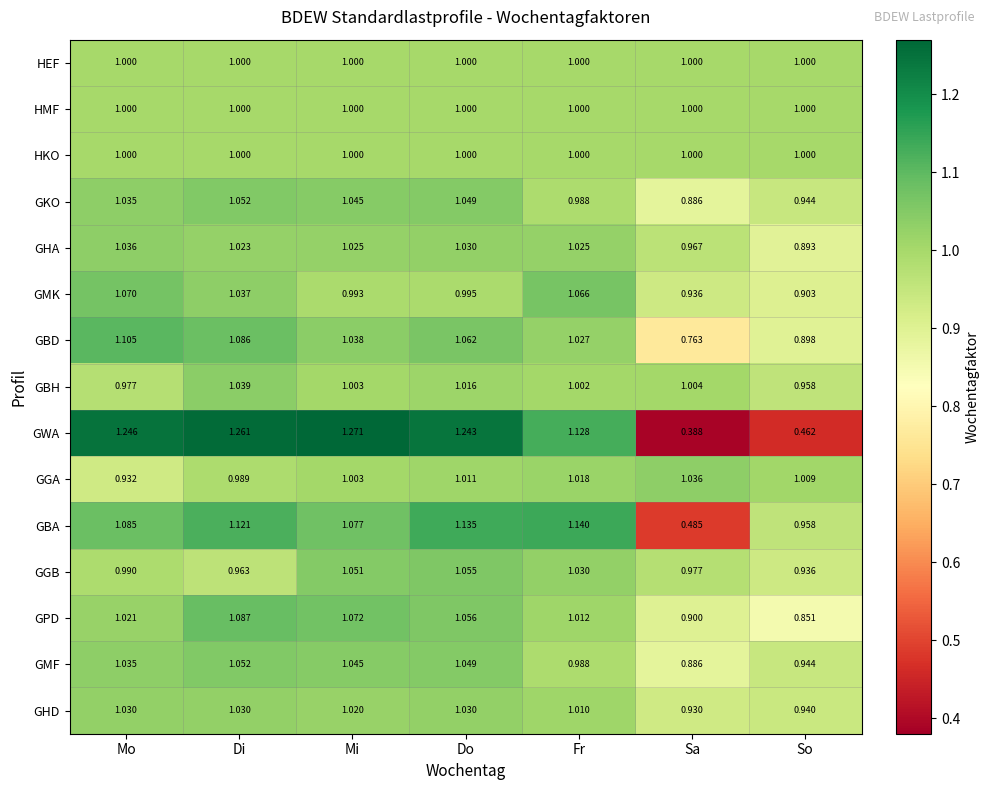

At which category does the chart reach its peak across all series?

Mi